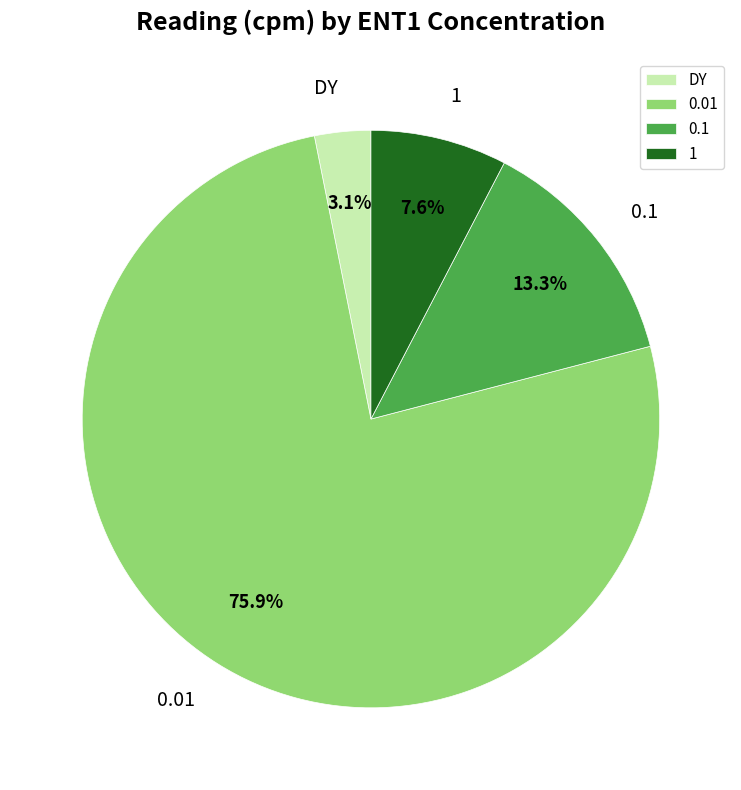

Do DY and 1 together represent more than half of the pie?

No